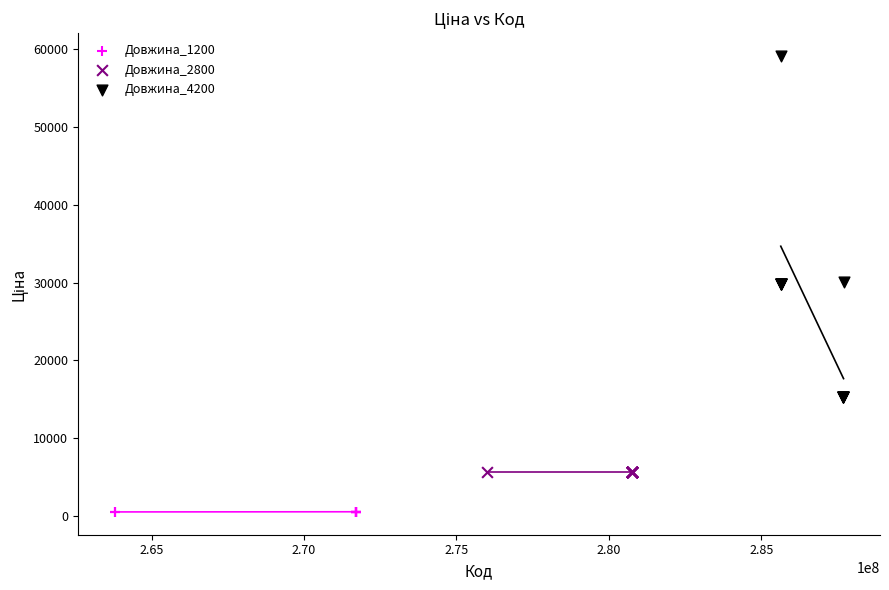

Which series contains the highest Y value?

Довжина_4200